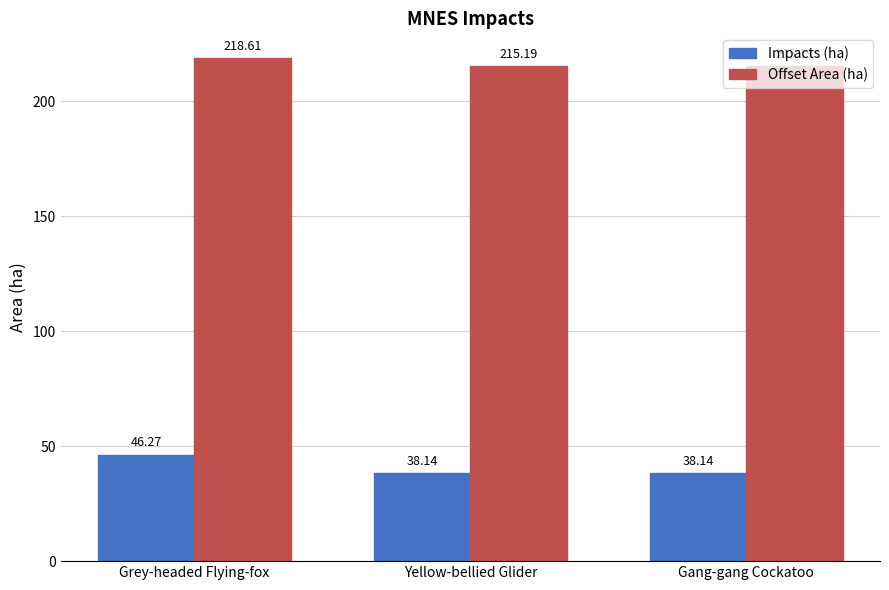

At Grey-headed Flying-fox, list the series in order from largest to smallest.

Offset Area (ha), Impacts (ha)